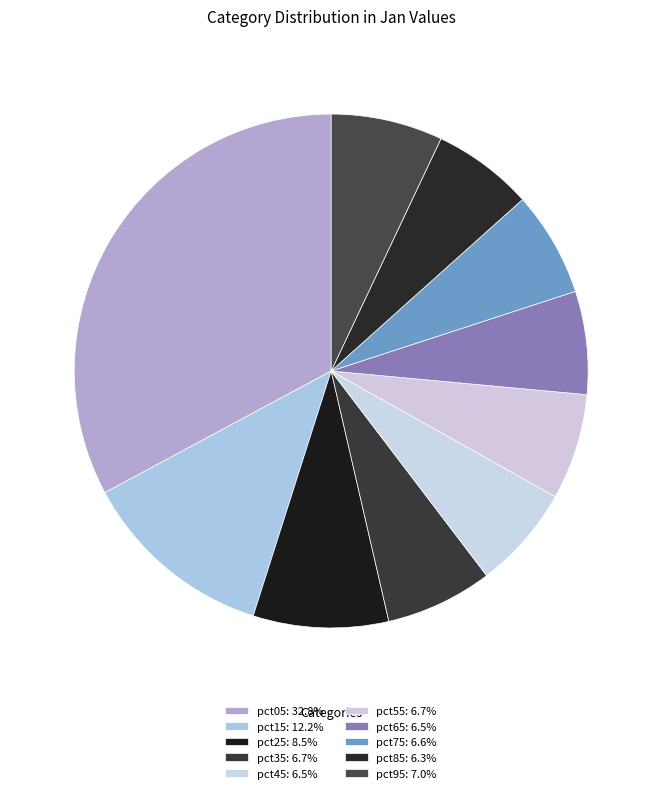

To the nearest percent, what portion does pct05 represent?

33%